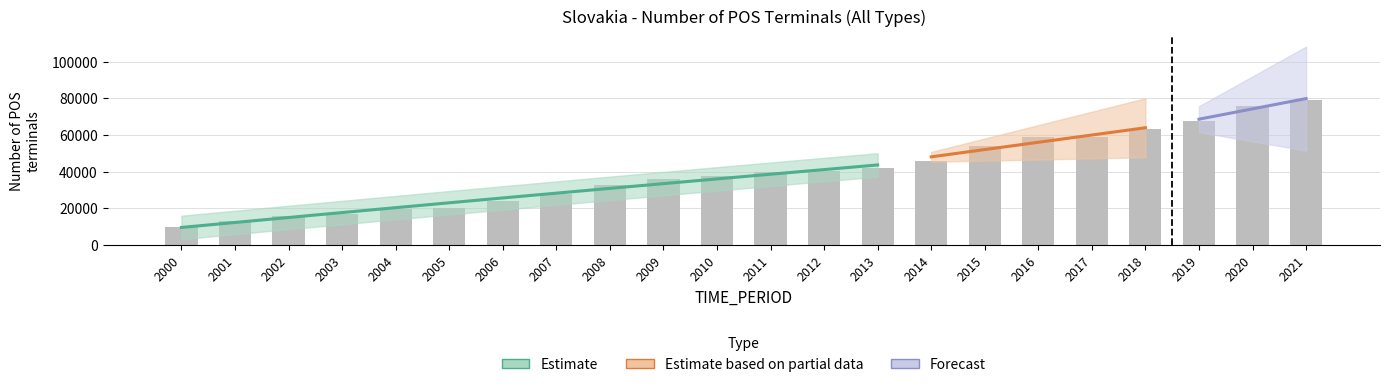

List the labels in order of value, smallest first.

2000, 2001, 2002, 2003, 2004, 2005, 2006, 2007, 2008, 2009, 2010, 2011, 2012, 2013, 2014, 2015, 2017, 2016, 2018, 2019, 2020, 2021